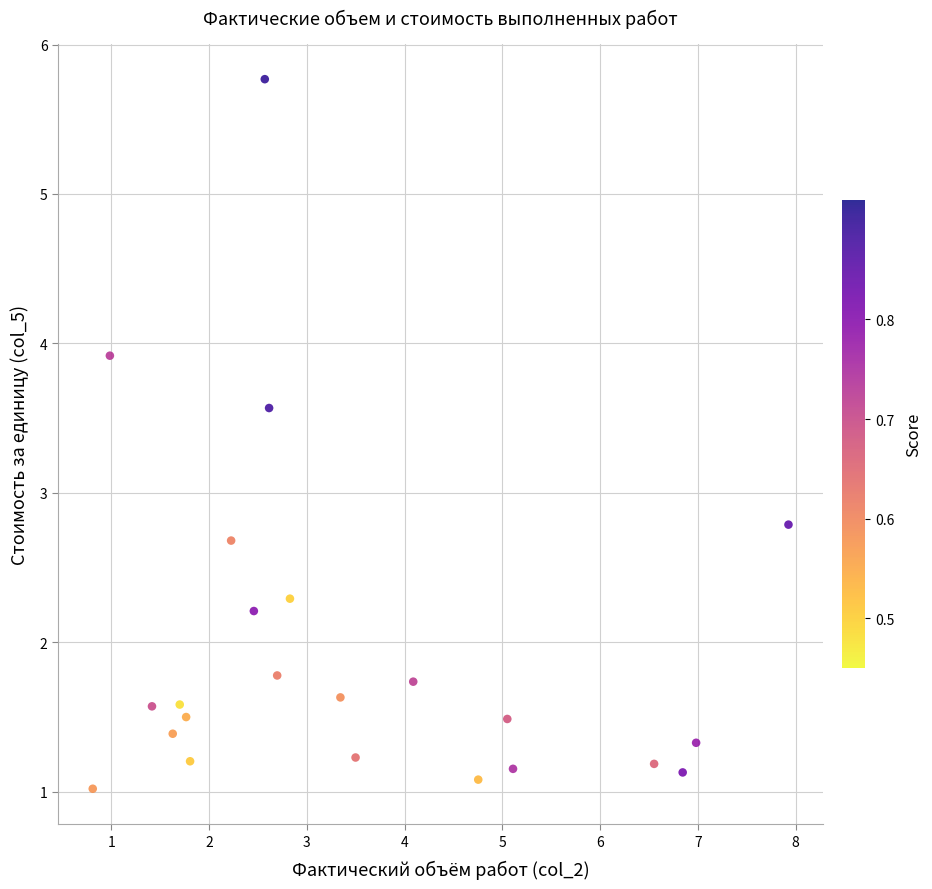

What is the range of X values (max minus min)?

7.1